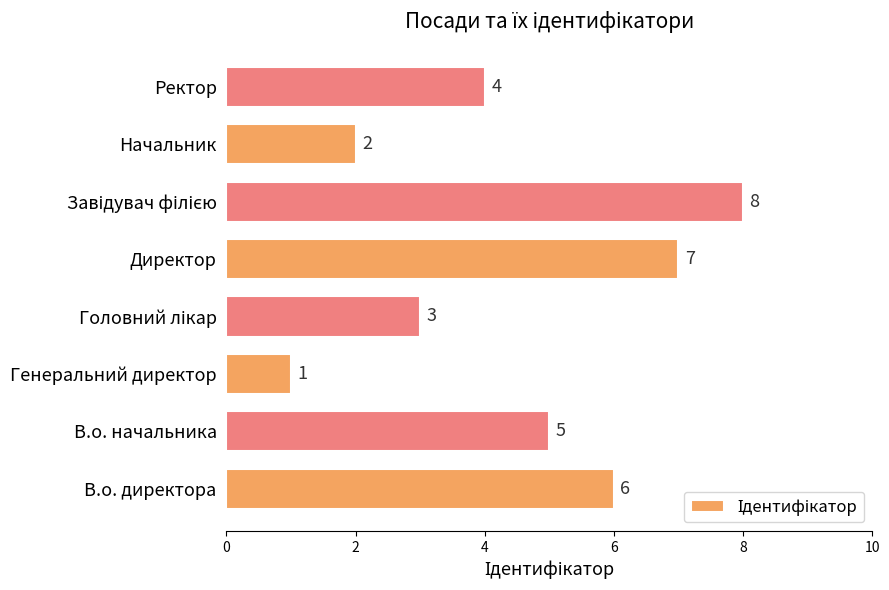

Does the chart contain any negative values?

No